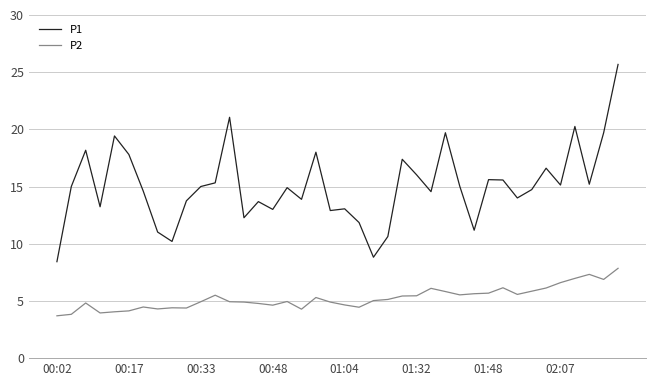

What is the difference between the maximum and minimum values in the P1 series?

17.2